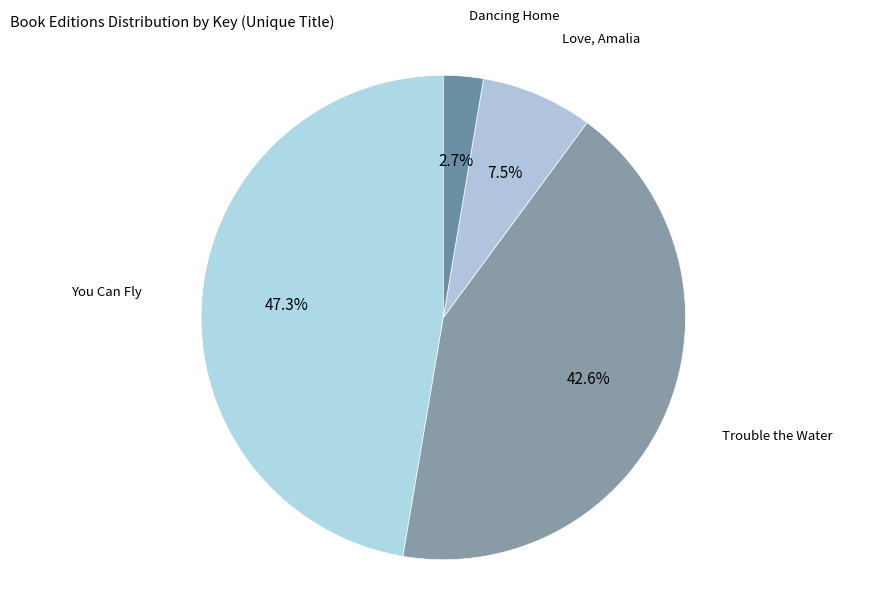

How many segments does this pie chart have?

4